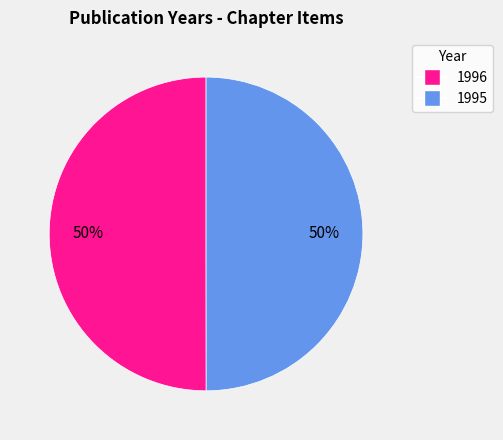

To the nearest percent, what is the average slice percentage?

50%